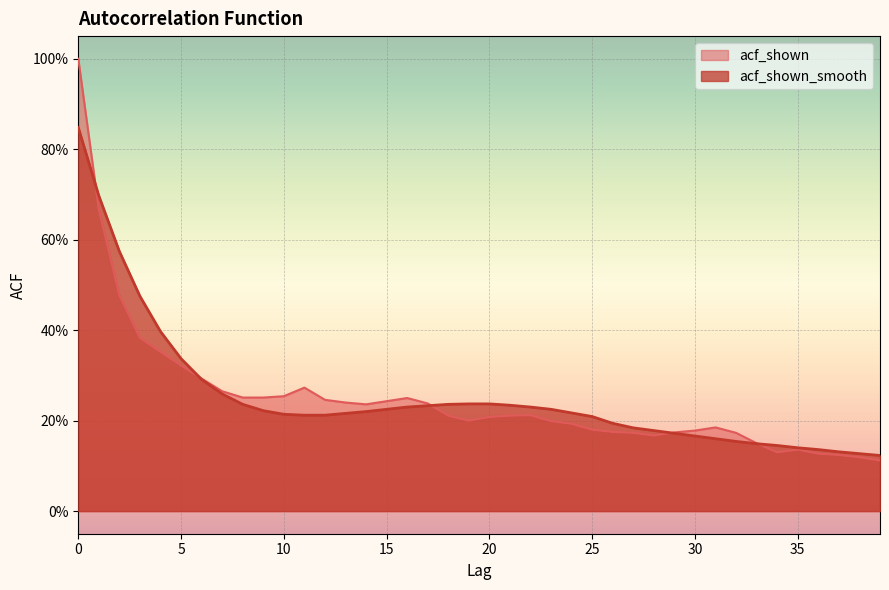

What are all the series names shown in the legend?

acf_shown, acf_shown_smooth